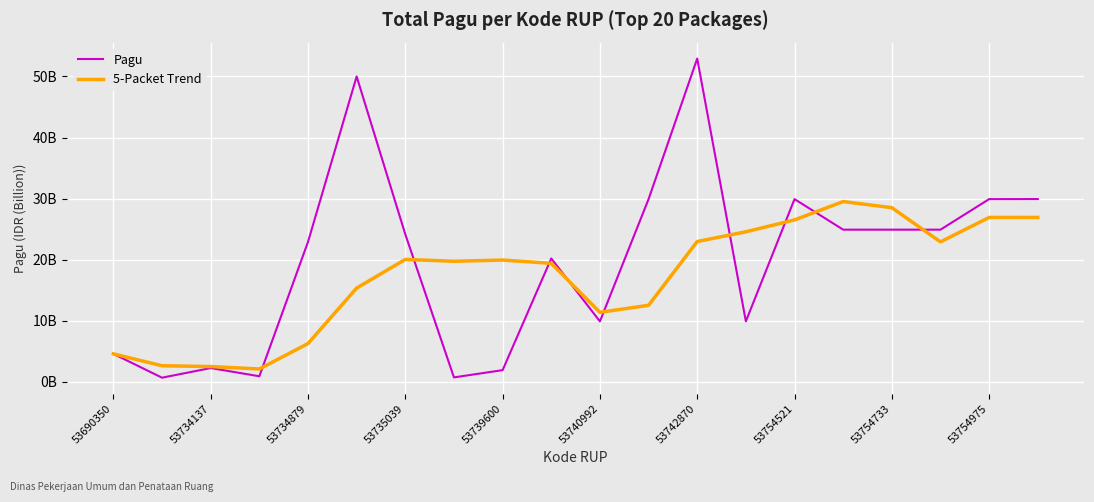

In Pagu, how many points are lower than both neighbors (excluding endpoints)?

5